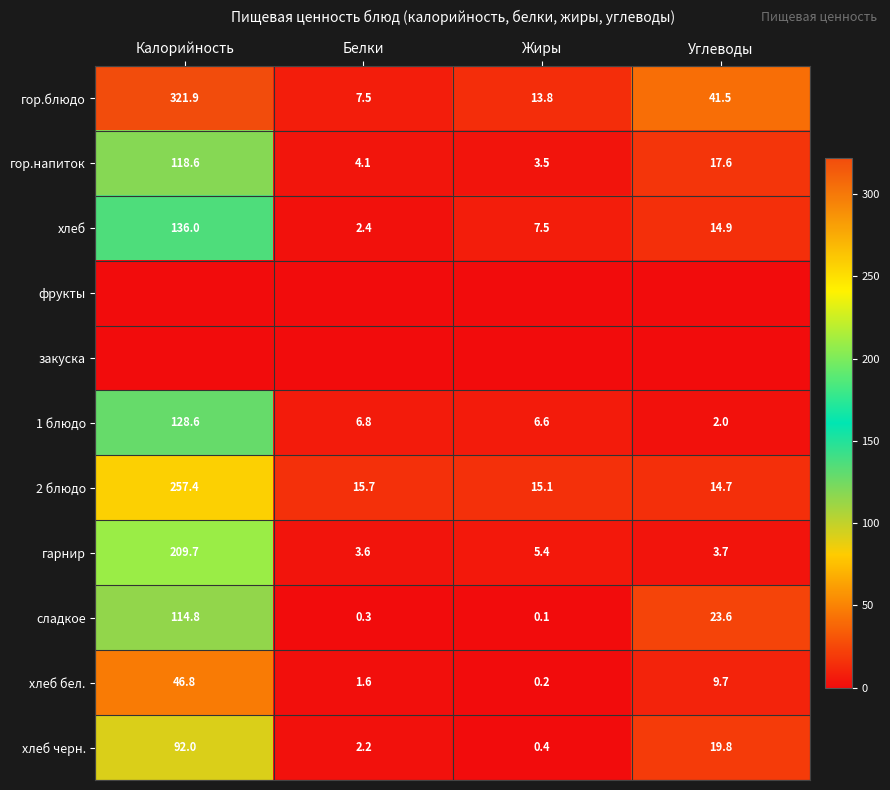

Which category has the highest value in the хлеб series?

Калорийность